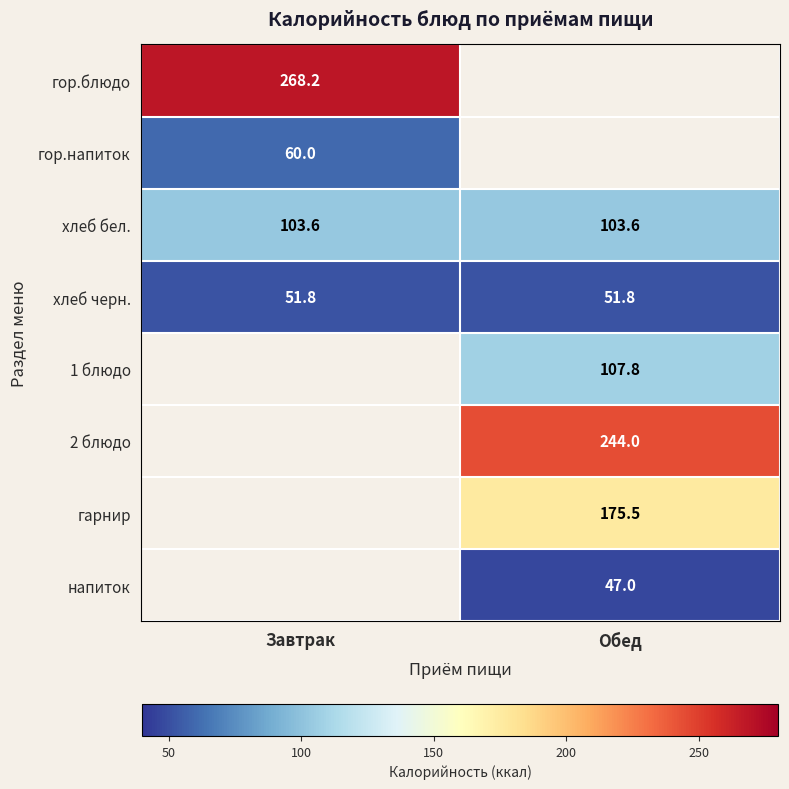

The value of гарнир at Обед is 40.5. True or false?

False